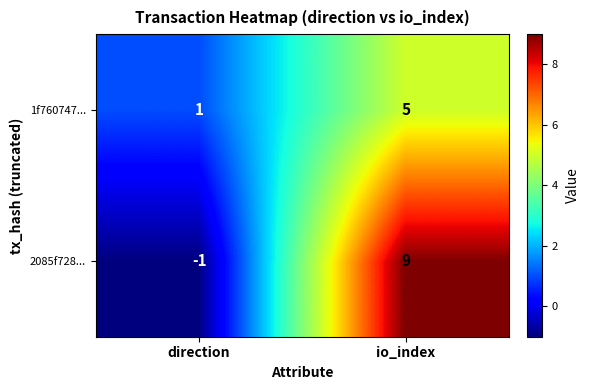

What is the difference between the 1f760747... values at io_index and direction?

4